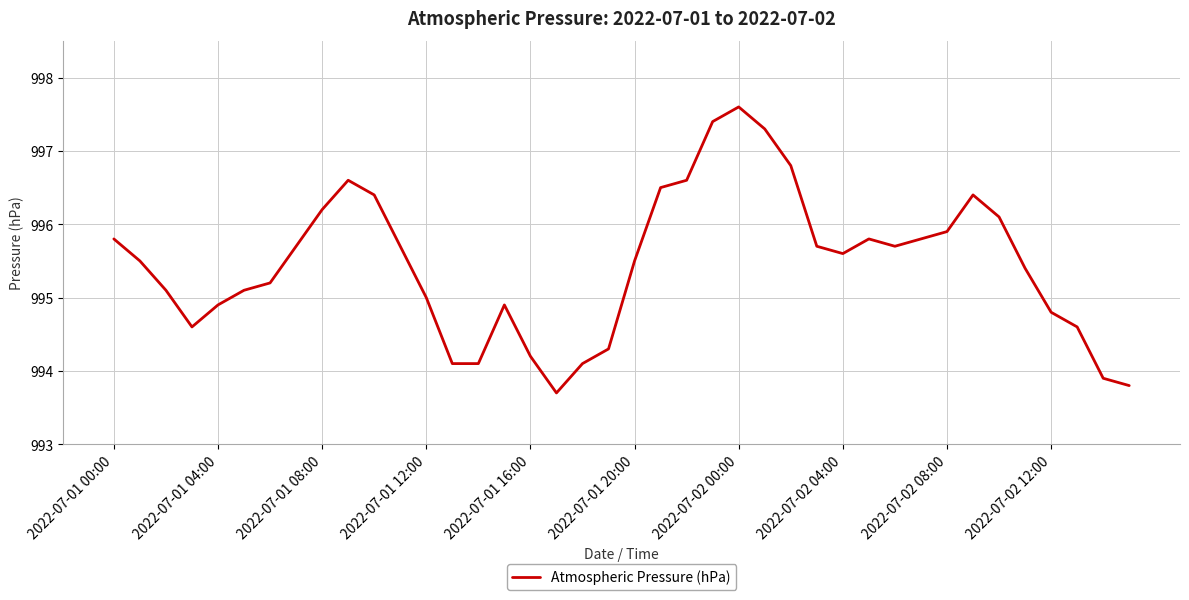

How many lines are shown in the chart?

1